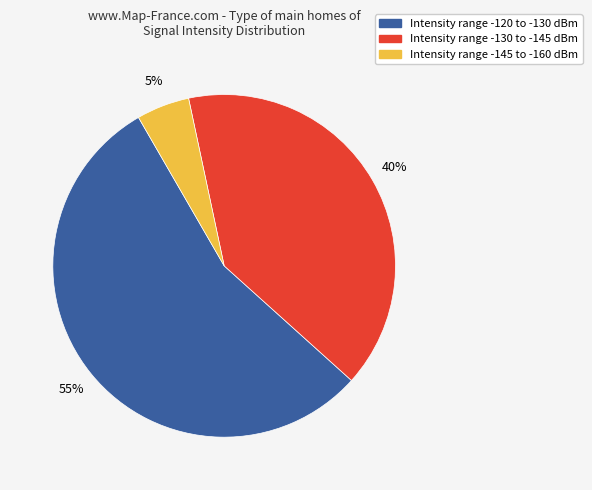

To the nearest percent, what is the average slice percentage?

33%